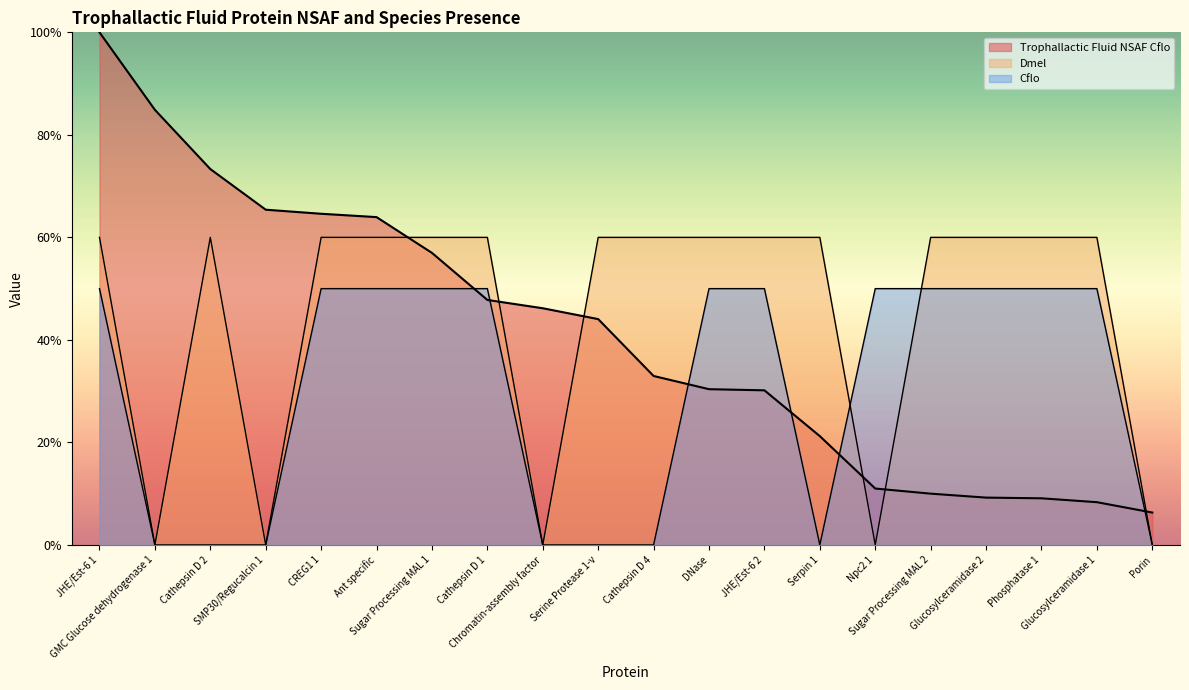

True or false: Trophallactic Fluid NSAF Cflo has more than 1 interior local peaks.

False